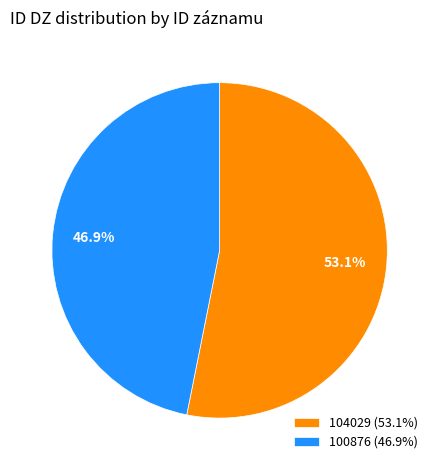

To the nearest percent, what is the average slice percentage?

50%